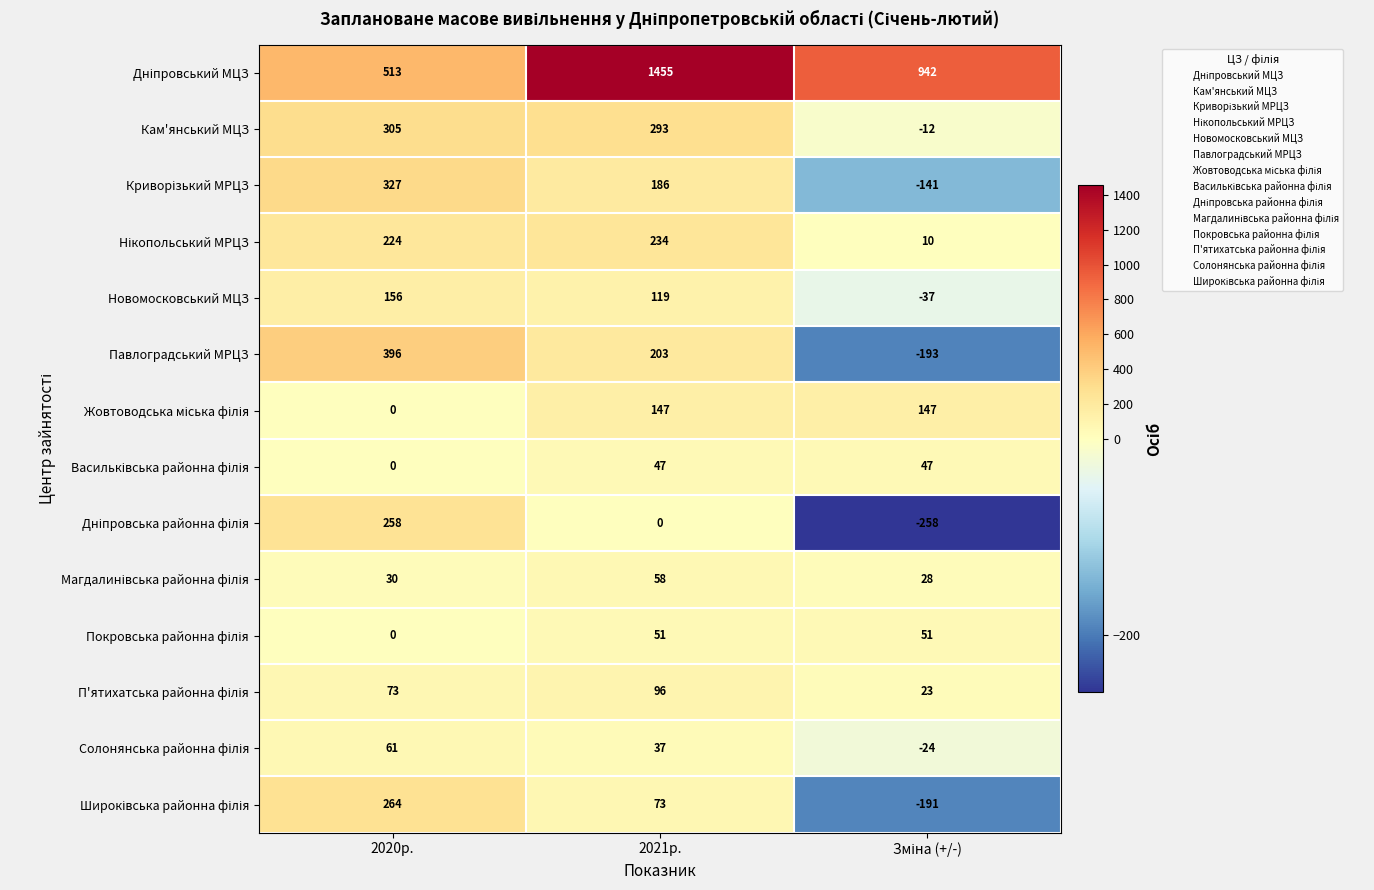

At which category is the sum across all series the highest?

2021р.